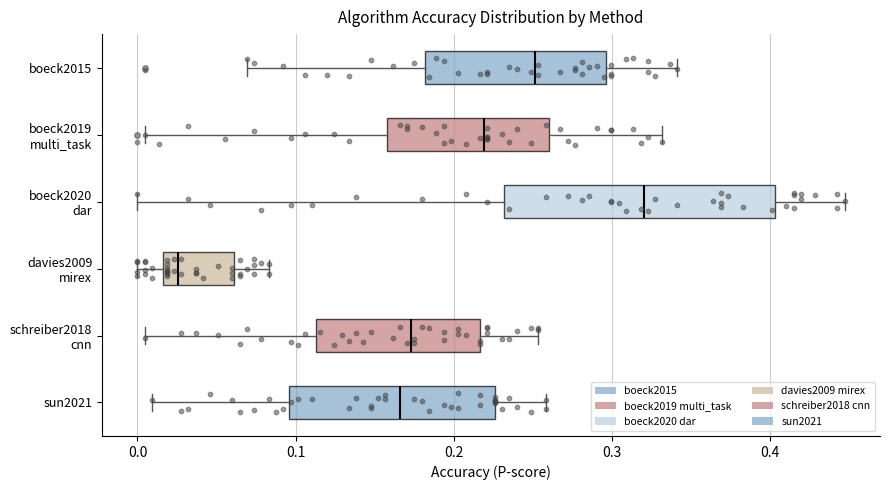

Where does the right whisker of the box for sun2021 end on the x-axis? The values are not printed on the chart, so give them approximately, as read against the axis.

0.26